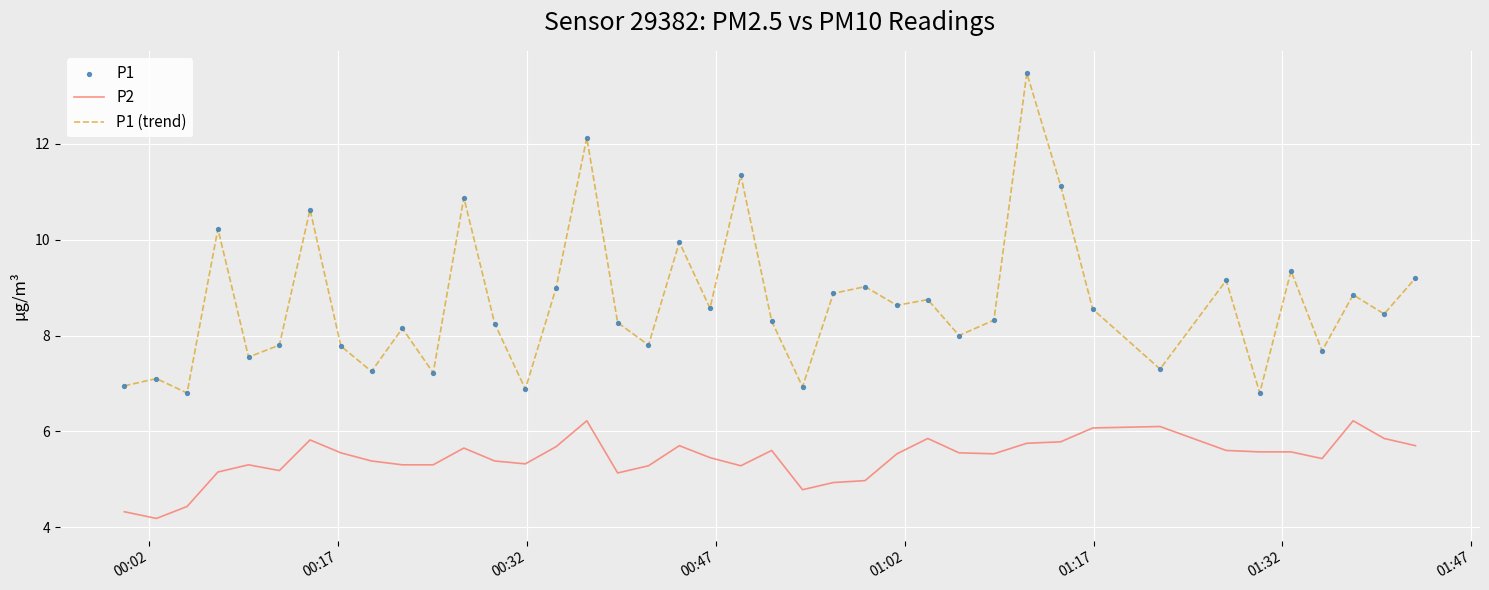

Which series has the largest total across all categories?

P1 (trend)